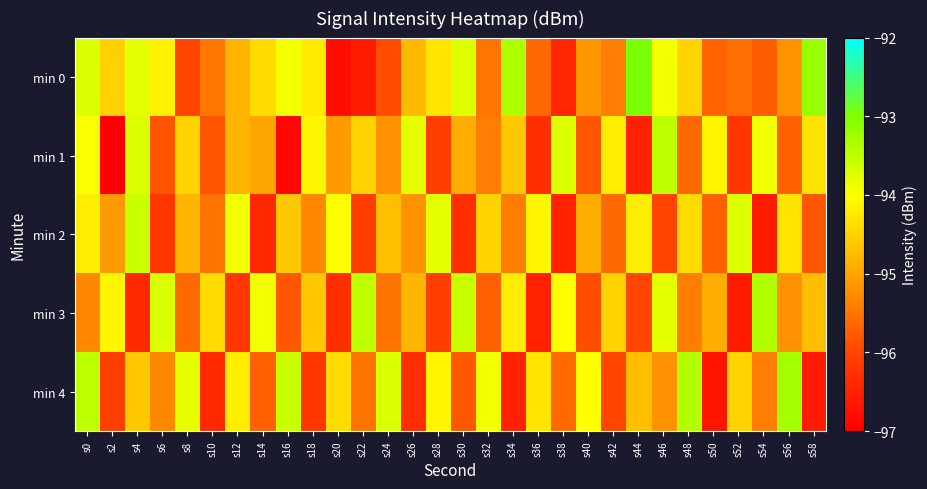

At which category is the sum across all series the highest?

s0